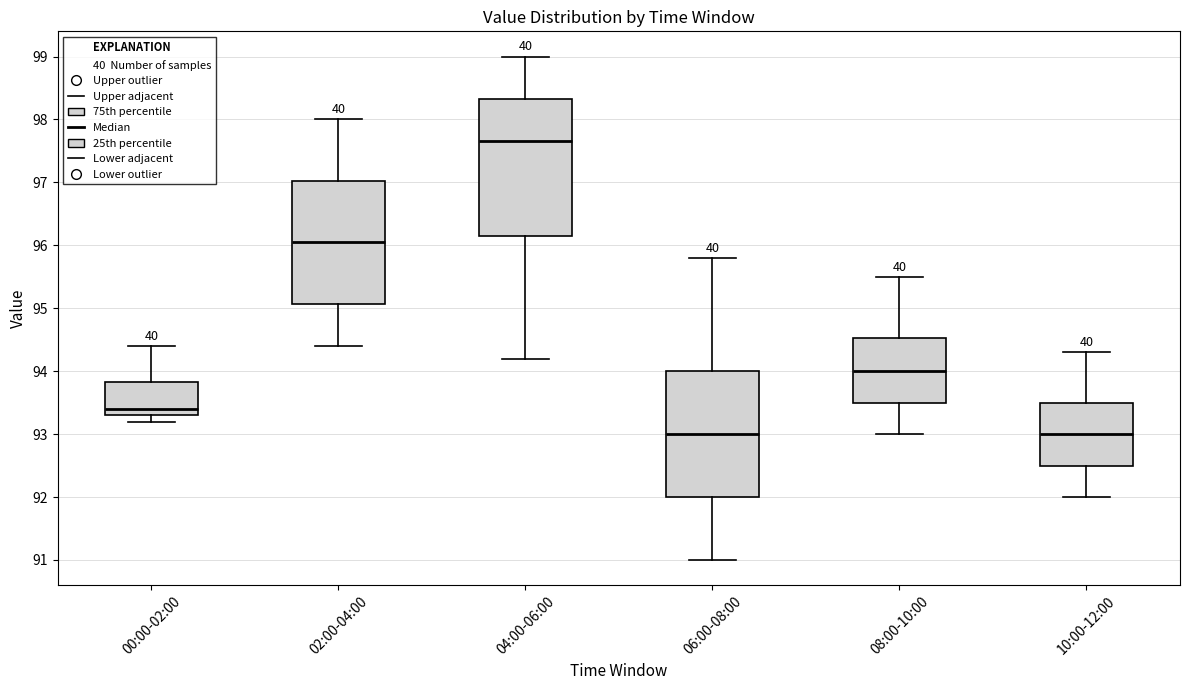

Reading left to right, transcribe this box plot: for each box, give where its median line is, the range the box spans, and where its two whiskers end, as read against the y-axis. The values are not printed on the chart, so give them approximately, as read against the axis.

00:00-02:00: median 93.4, box 93.3 to 93.8, whiskers 93.2 to 94.4
02:00-04:00: median 96.1, box 95.1 to 97.0, whiskers 94.4 to 98.0
04:00-06:00: median 97.7, box 96.2 to 98.3, whiskers 94.2 to 99.0
06:00-08:00: median 93.0, box 92.0 to 94.0, whiskers 91.0 to 95.8
08:00-10:00: median 94.0, box 93.5 to 94.5, whiskers 93.0 to 95.5
10:00-12:00: median 93.0, box 92.5 to 93.5, whiskers 92.0 to 94.3